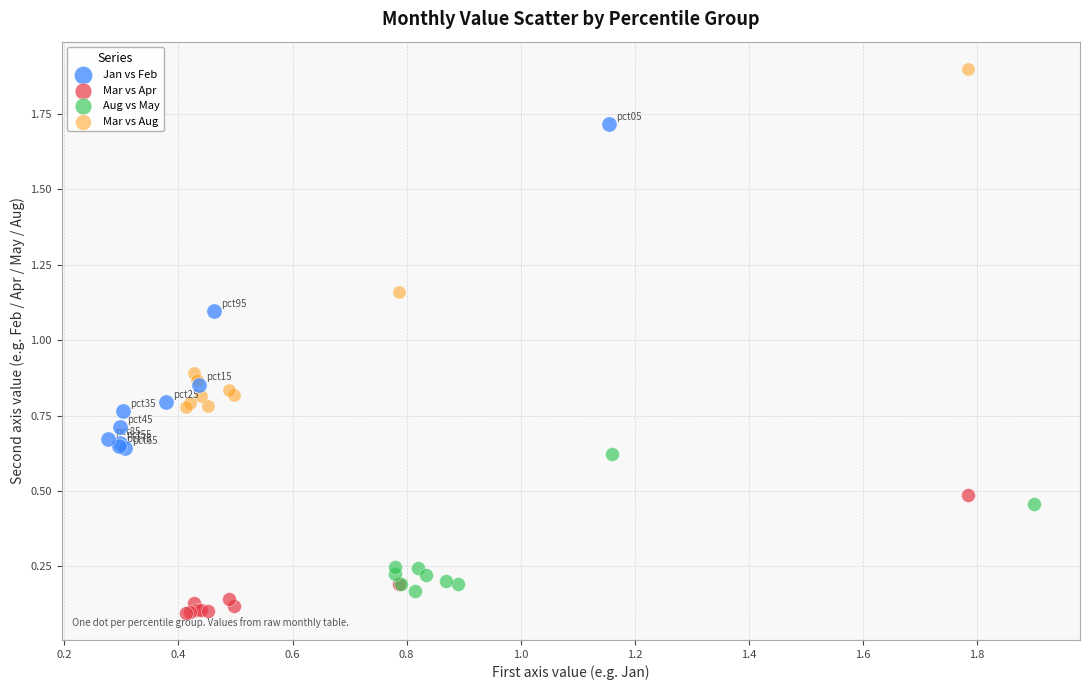

What are all the series names shown in the legend?

Jan vs Feb, Mar vs Apr, Aug vs May, Mar vs Aug